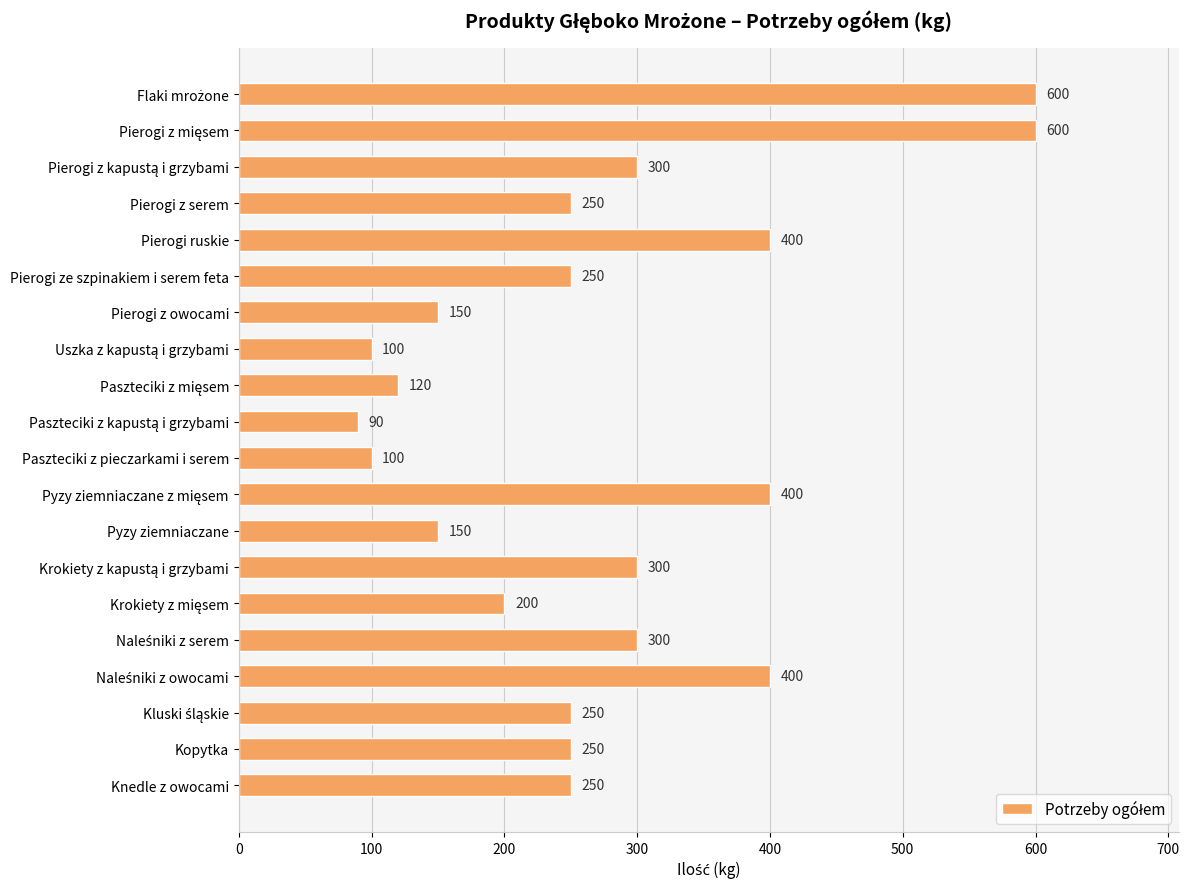

Reading top to bottom, transcribe all the data shown in this chart.

600	600	300	250	400	250	150	100	120	90	100	400	150	300	200	300	400	250	250	250